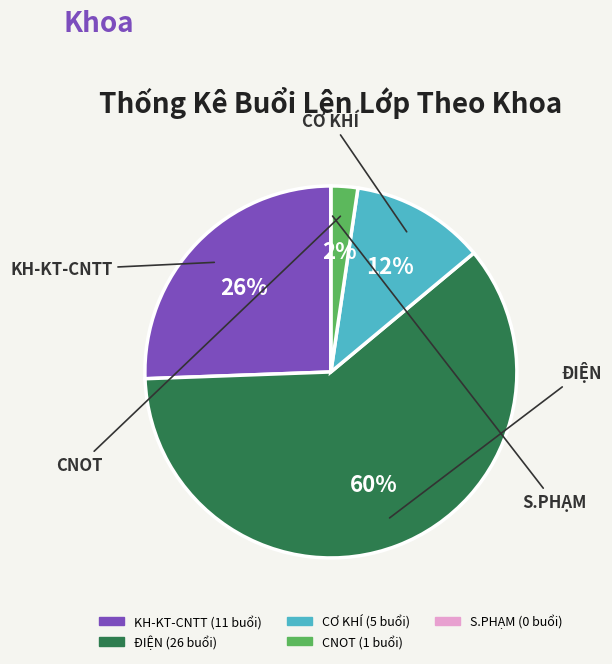

To the nearest percent, what portion does CNOT represent?

2%